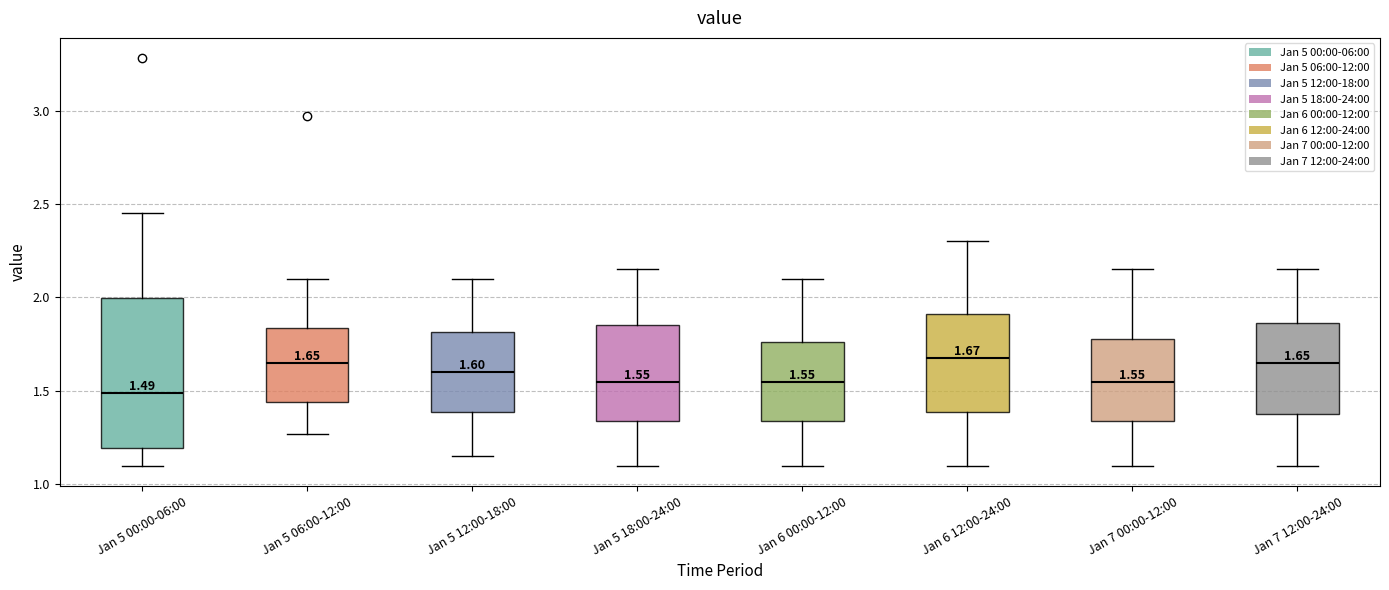

Comparing the boxes themselves (not the whiskers), which one is the tallest?

Jan 5 00:00-06:00